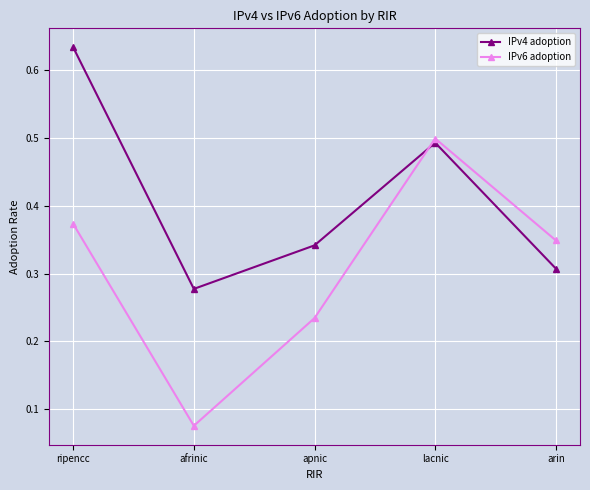

How many intersections are there between IPv4 adoption and IPv6 adoption?

1